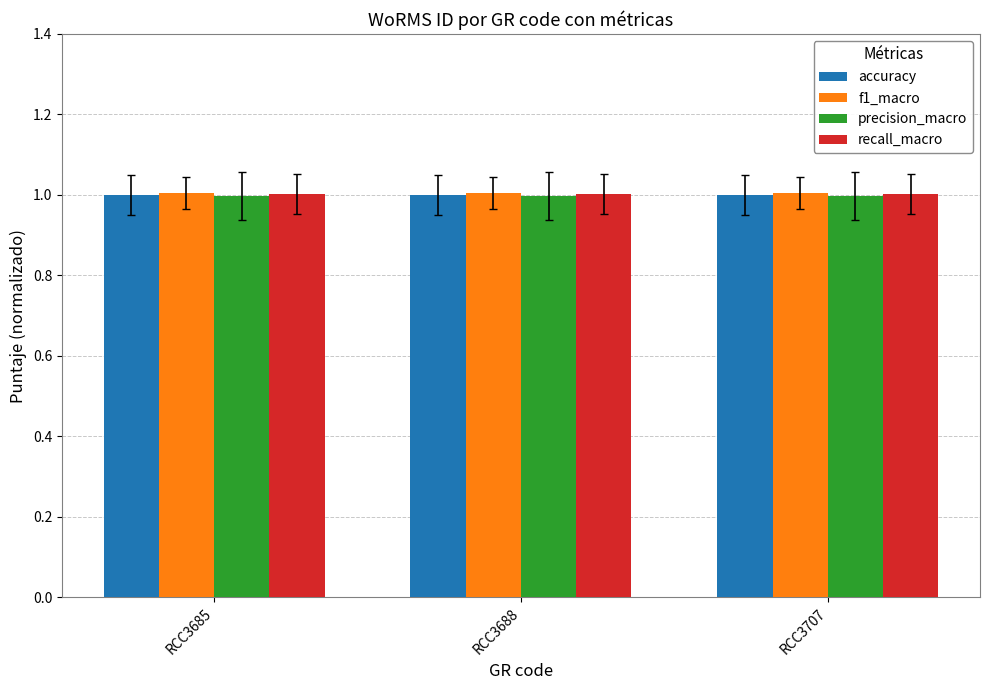

How many groups of bars are there?

3